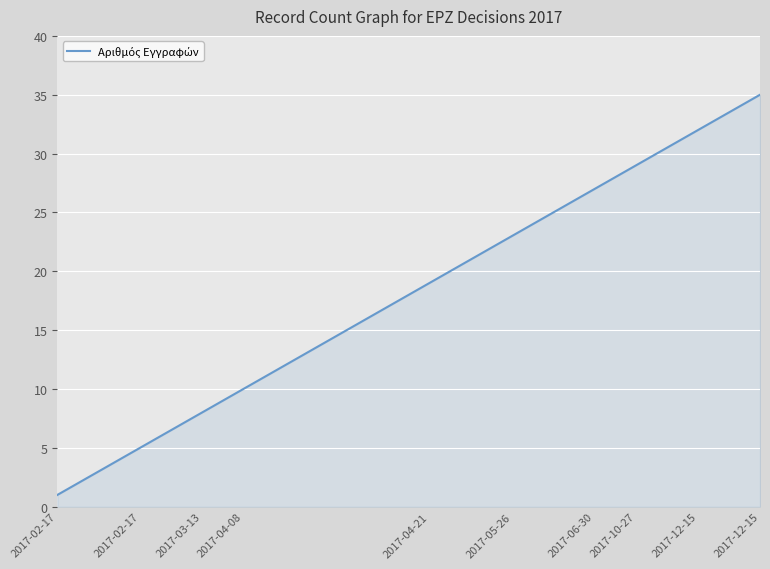

What is the difference between the maximum and minimum values?

34